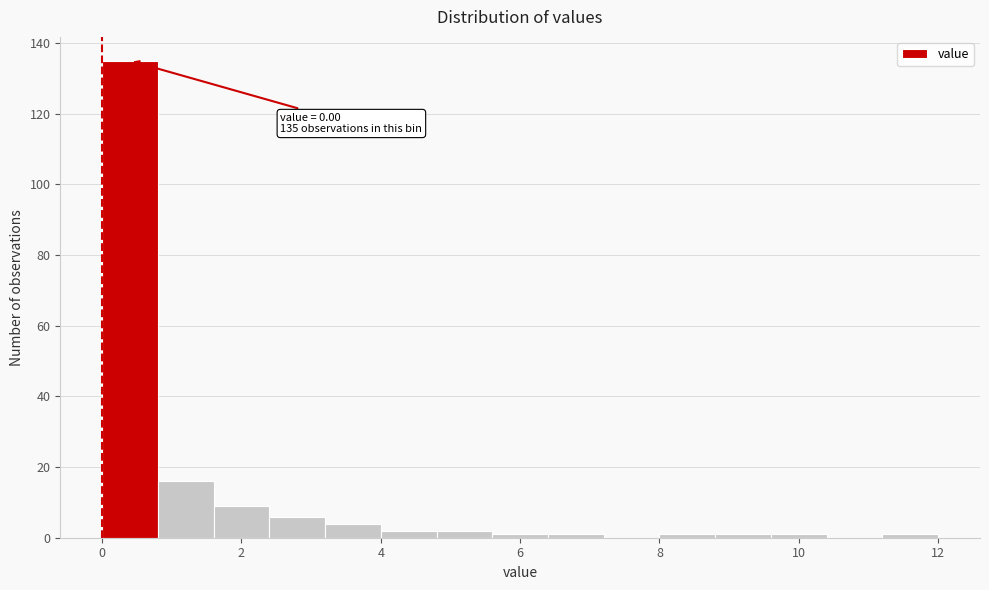

Over which range of the x-axis is the bar tallest?

0.0 to 0.8